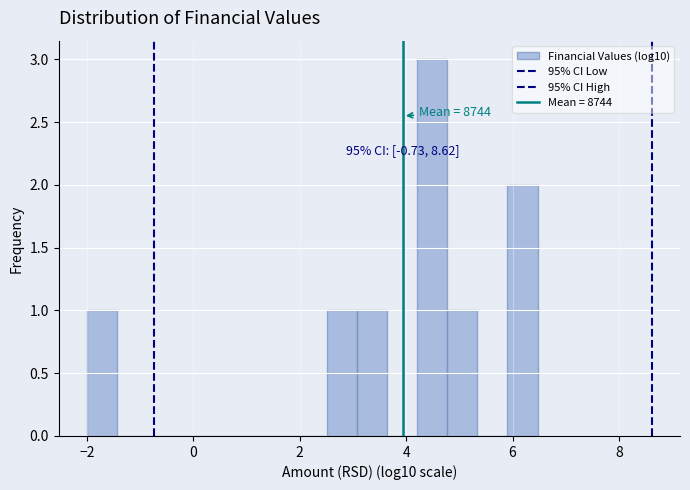

Read against the x-axis, roughly where is the centre of the tallest bar?

4.4